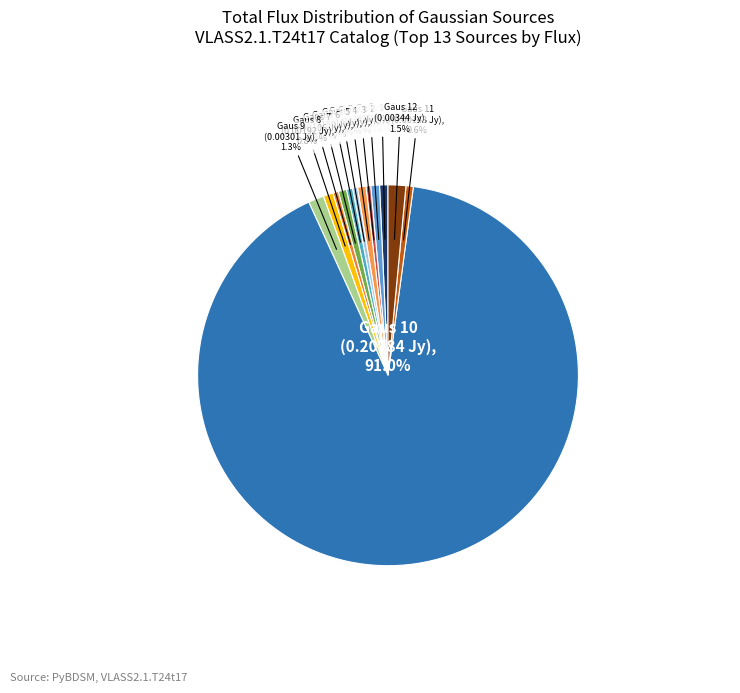

How many segments does this pie chart have?

13